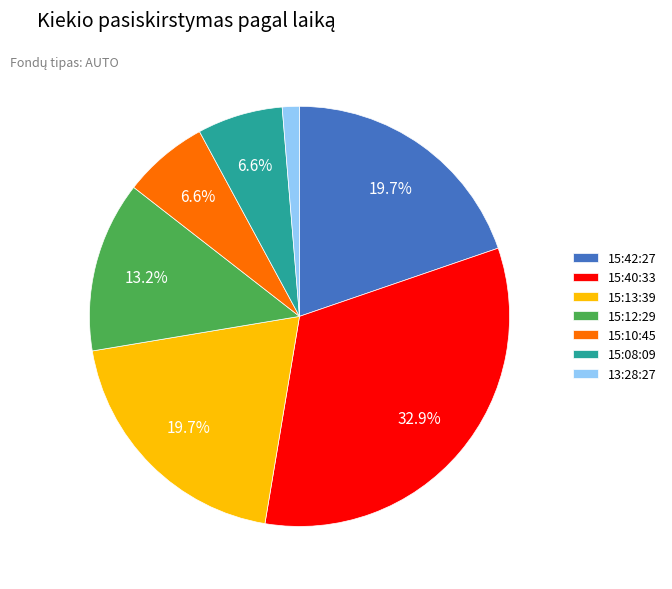

Is 15:12:29 the majority of the pie?

No